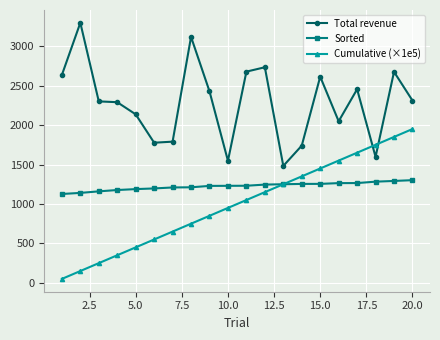

Which series has the largest total across all categories?

Total revenue